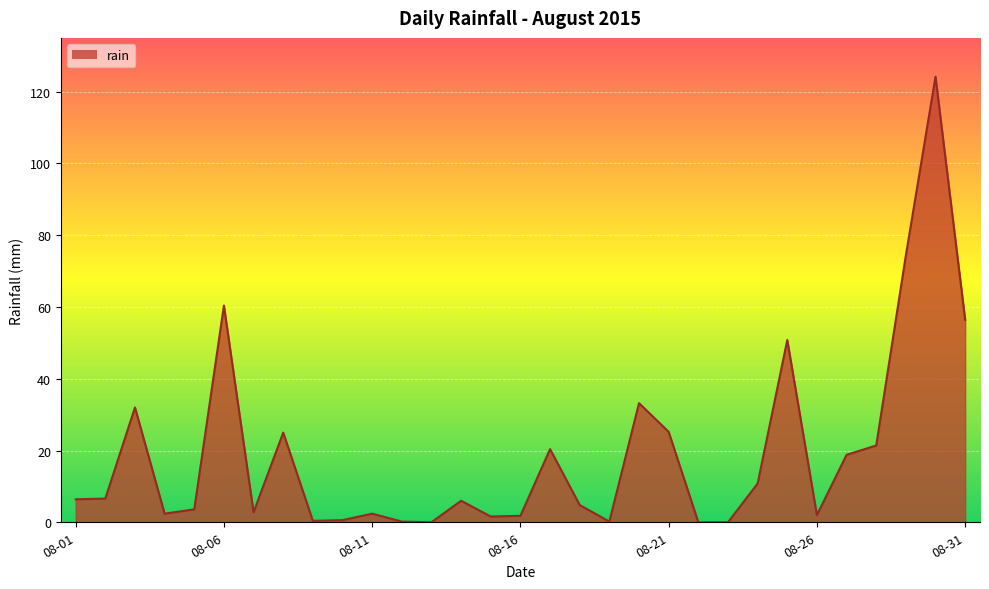

What is the maximum value shown in the chart?

124.2